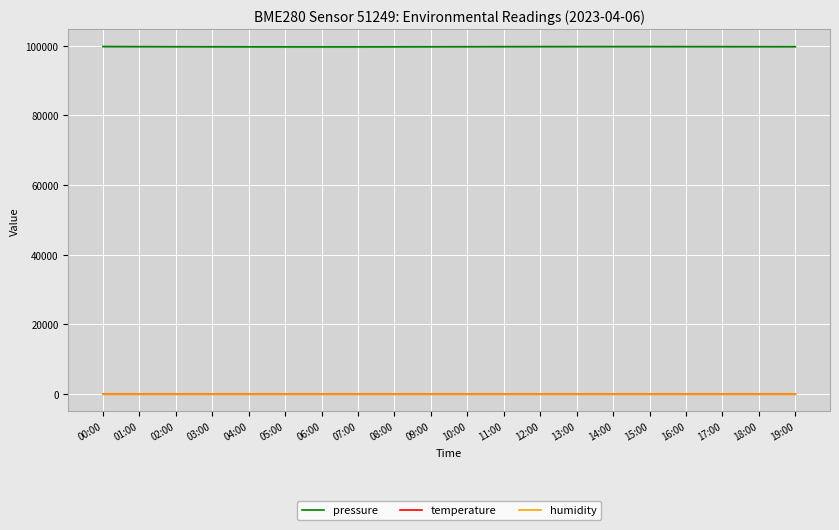

How many lines are shown in the chart?

3